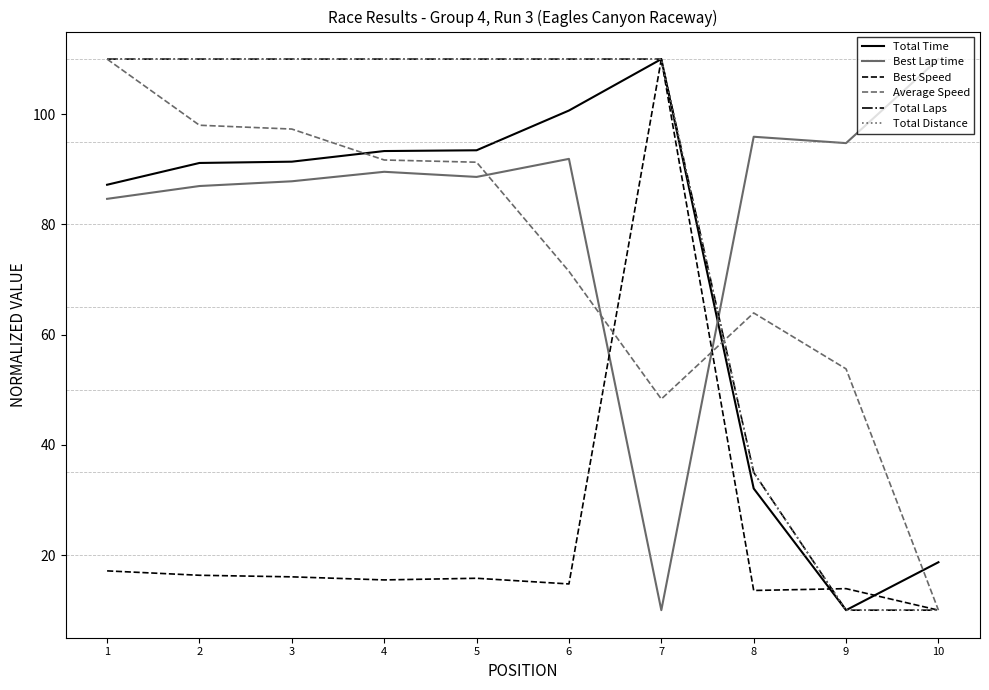

What is the minimum value shown in the chart?

10.0